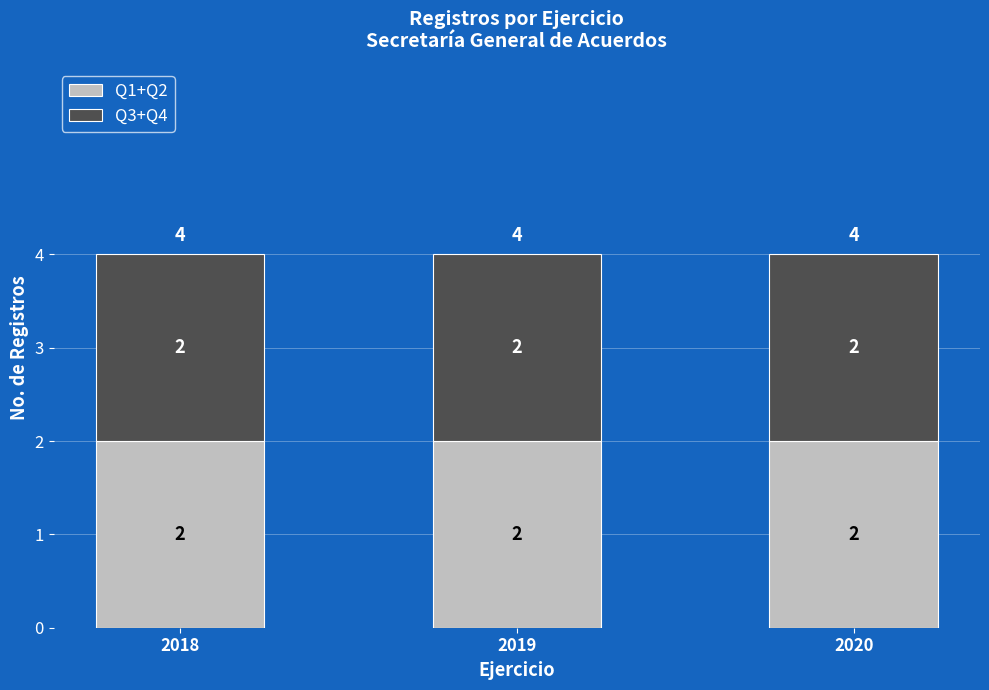

How many positive values does the Q4 series have?

3